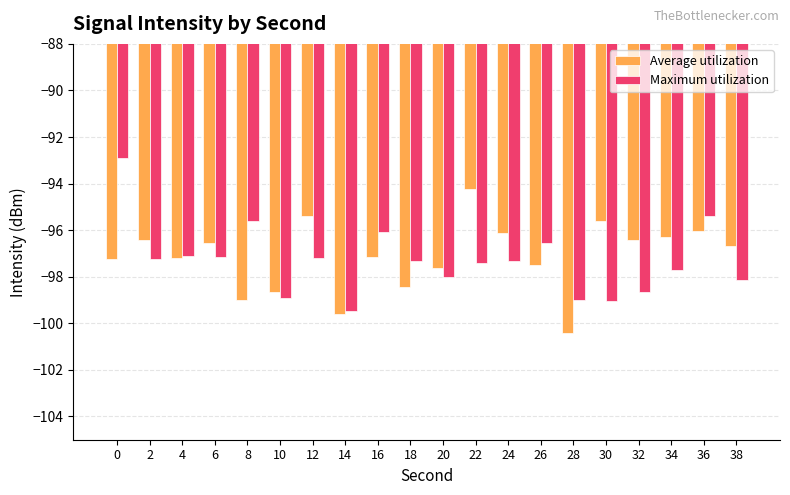

True or false: Maximum utilization has a value of -97.1 at 4.

True